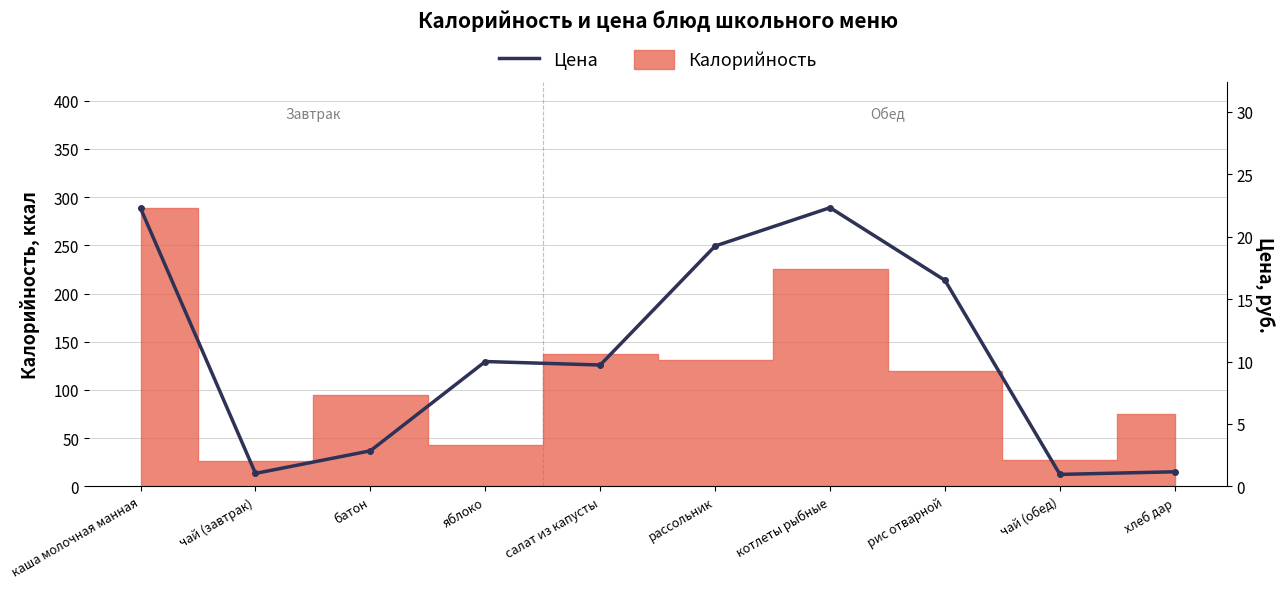

The chart shows a value of 2.9 at батон. True or false?

True